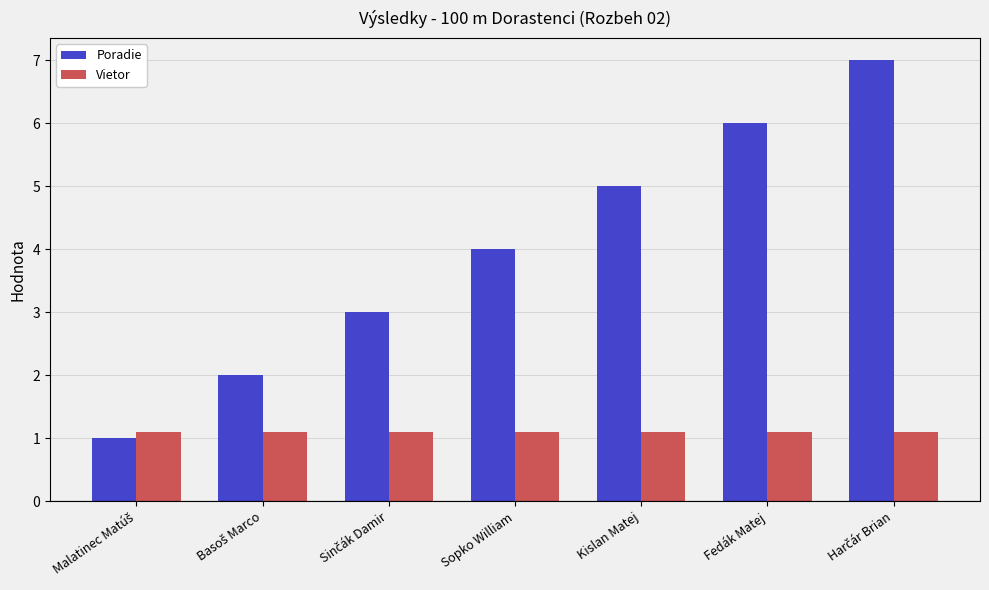

Is it true that Vietor equals 1.1 at Fedák Matej?

True